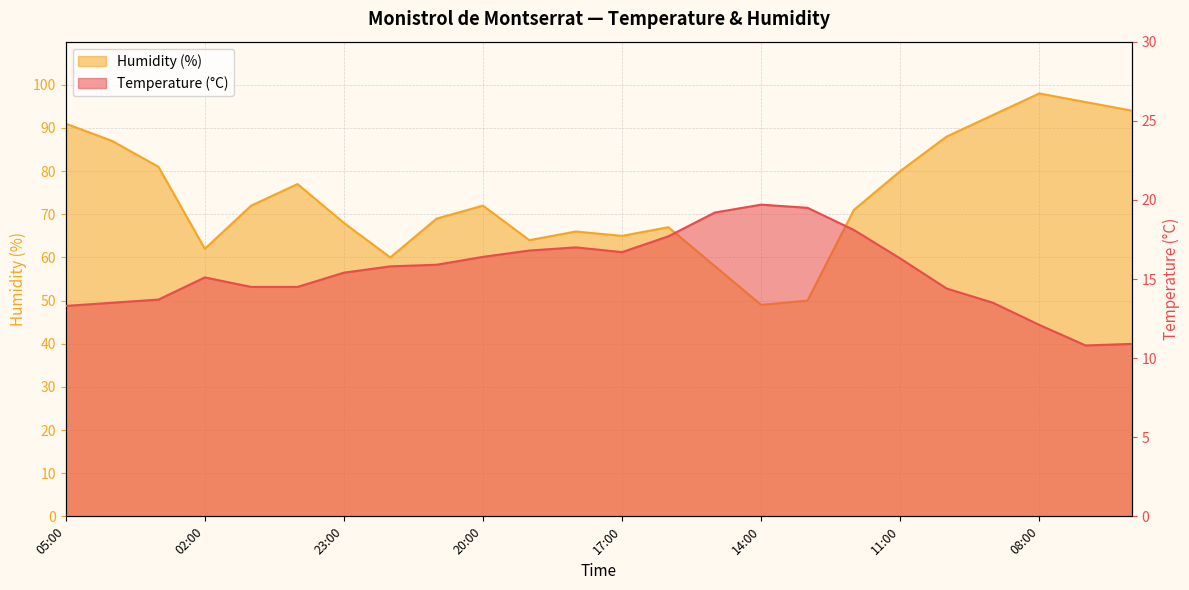

Does the chart display data point markers on the line(s)?

No